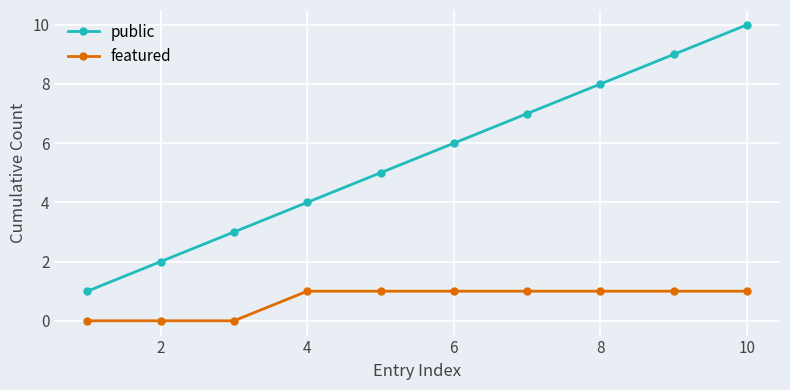

True or false: public has more than 2 points higher than both neighbors.

False